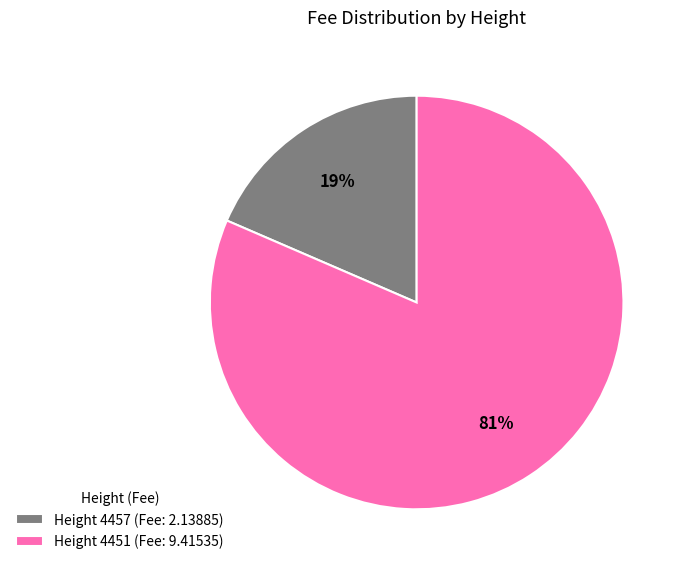

The Height 4451 (Fee: 9.41535) slice represents 91% of the pie. True or false?

False